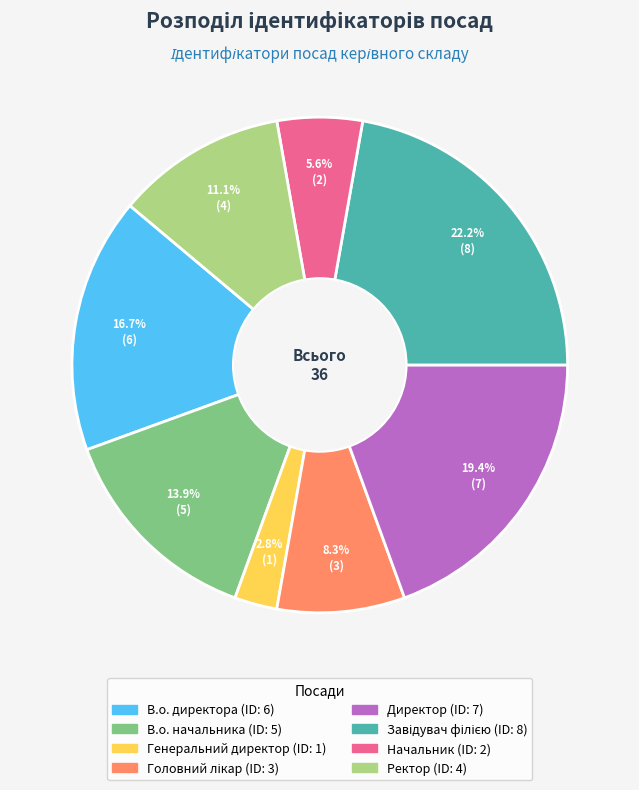

What percentage do Директор and Начальник together represent?

25.0%